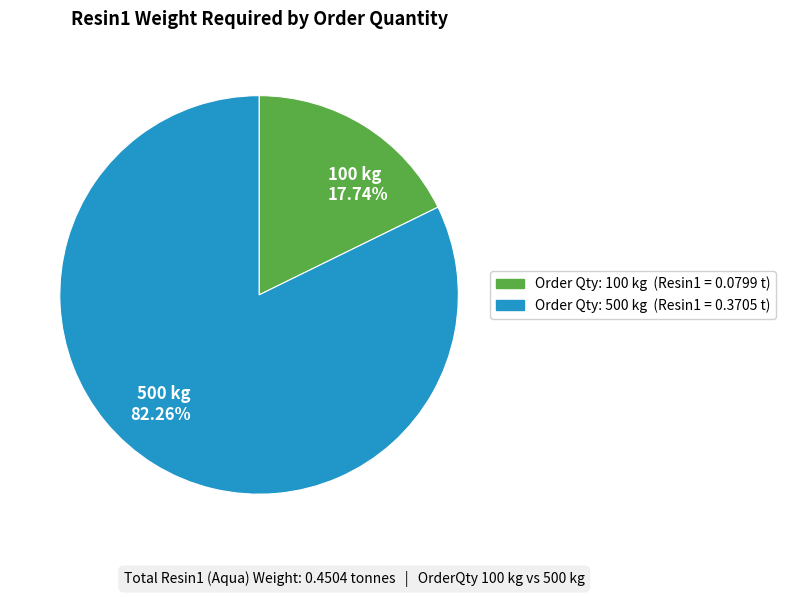

Combined, what portion of the pie is 100 kg and 500 kg?

100.0%